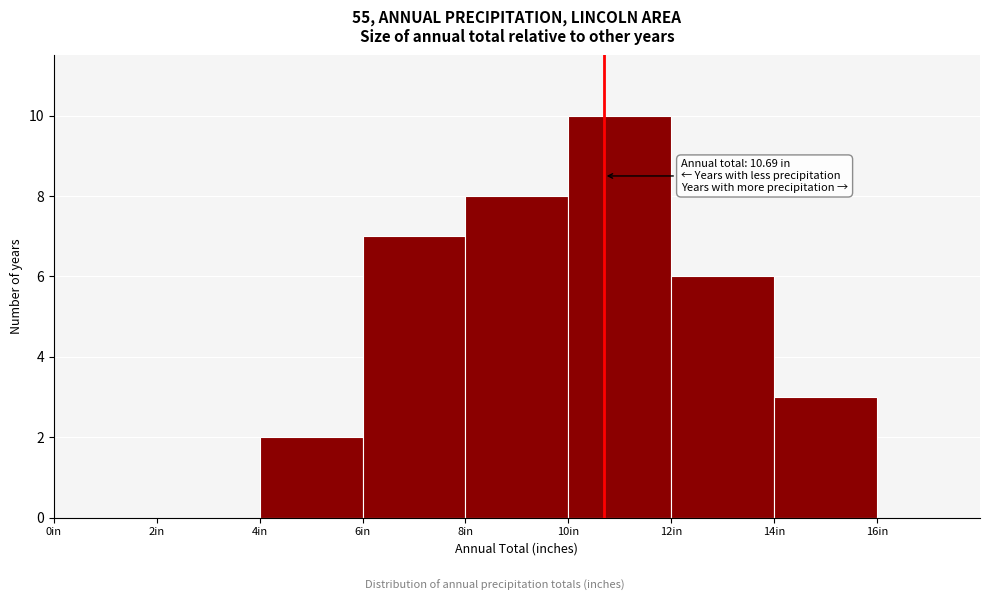

Over which range of the x-axis is the bar tallest?

10 to 12